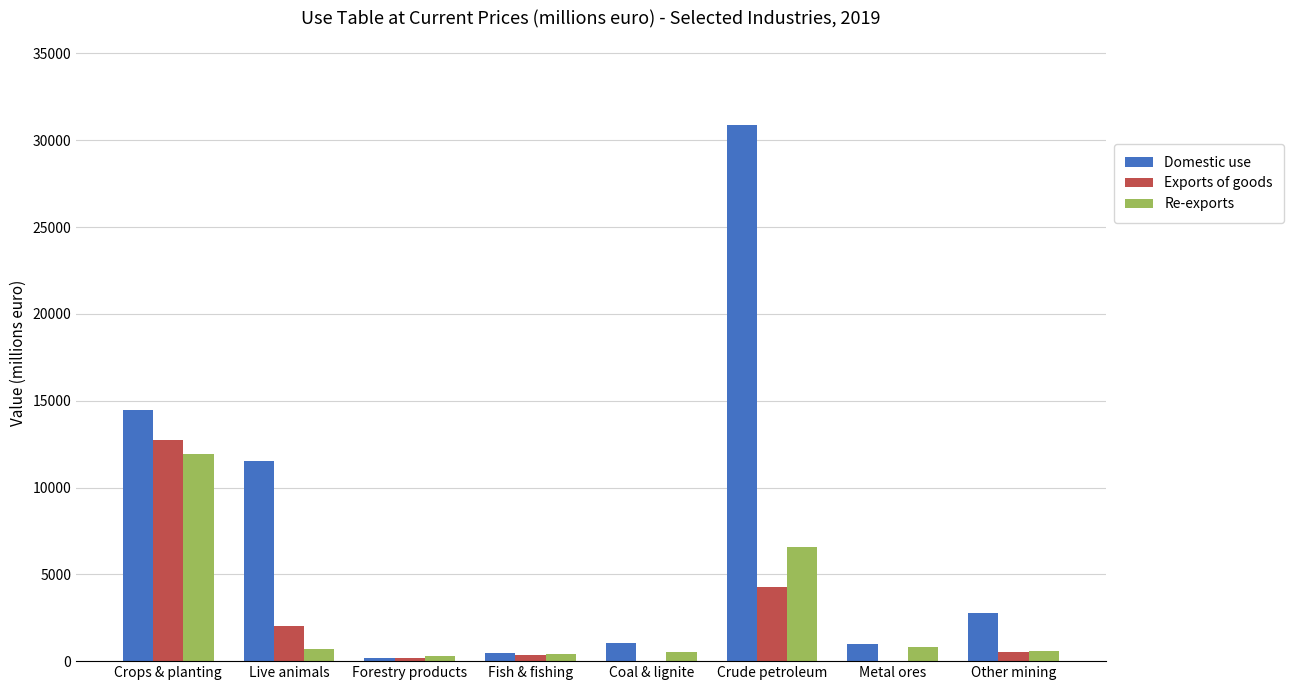

What is the total value across all series at Coal & lignite?

1518